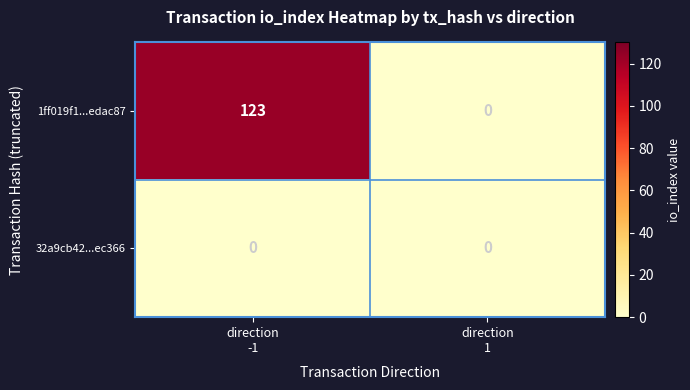

Which series has the widest spread of values?

1ff019f1...edac87